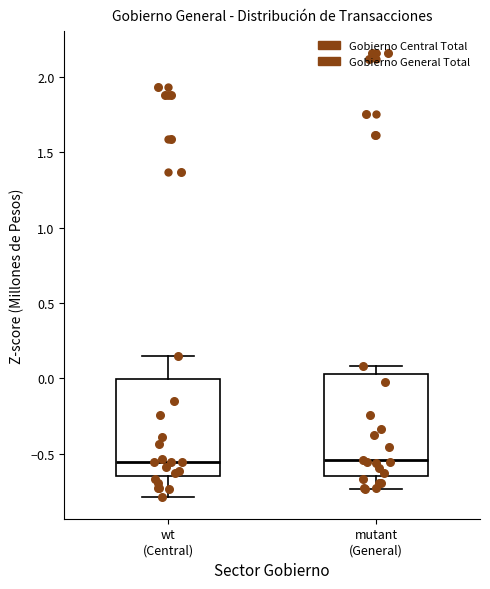

Reading left to right, read every box against the y-axis: the position of its median line, the range the box covers, and the ends of its whiskers. The values are not printed on the chart, so give them approximately, as read against the axis.

wt (Central): median -0.55, box -0.65 to 0.00, whiskers -0.80 to 0.15
mutant (General): median -0.55, box -0.65 to 0.05, whiskers -0.75 to 0.10